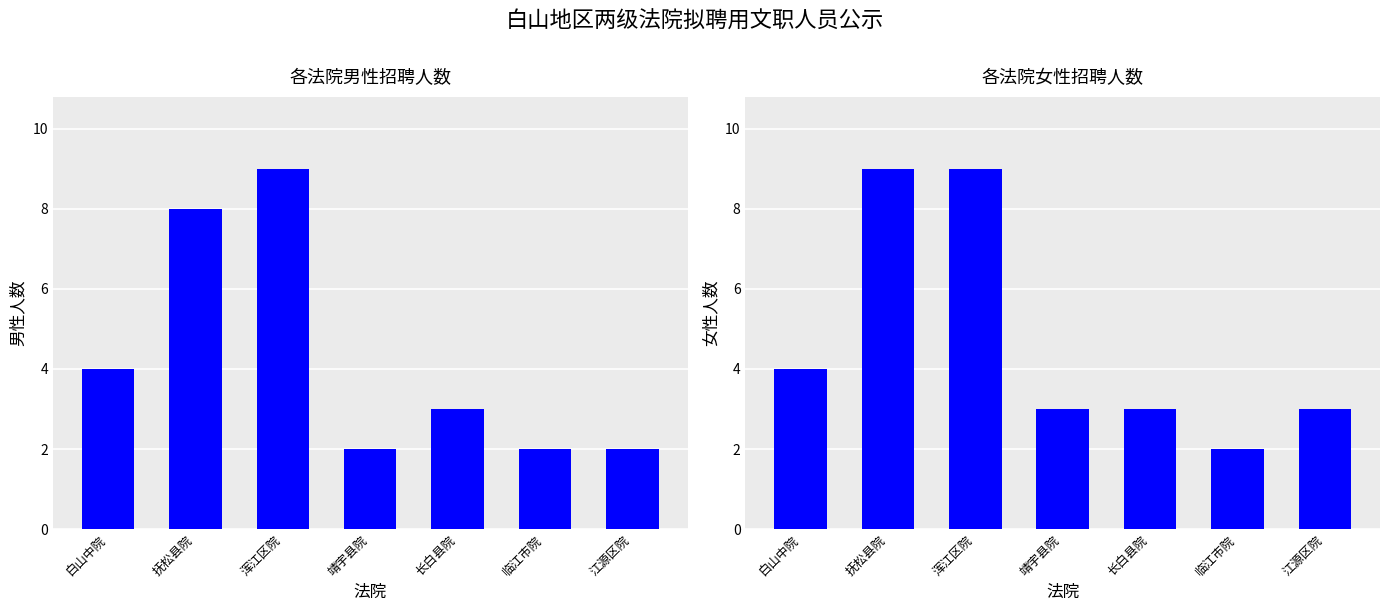

What is the sum of the 女性人数 values at 临江市院 and 江源区院?

5